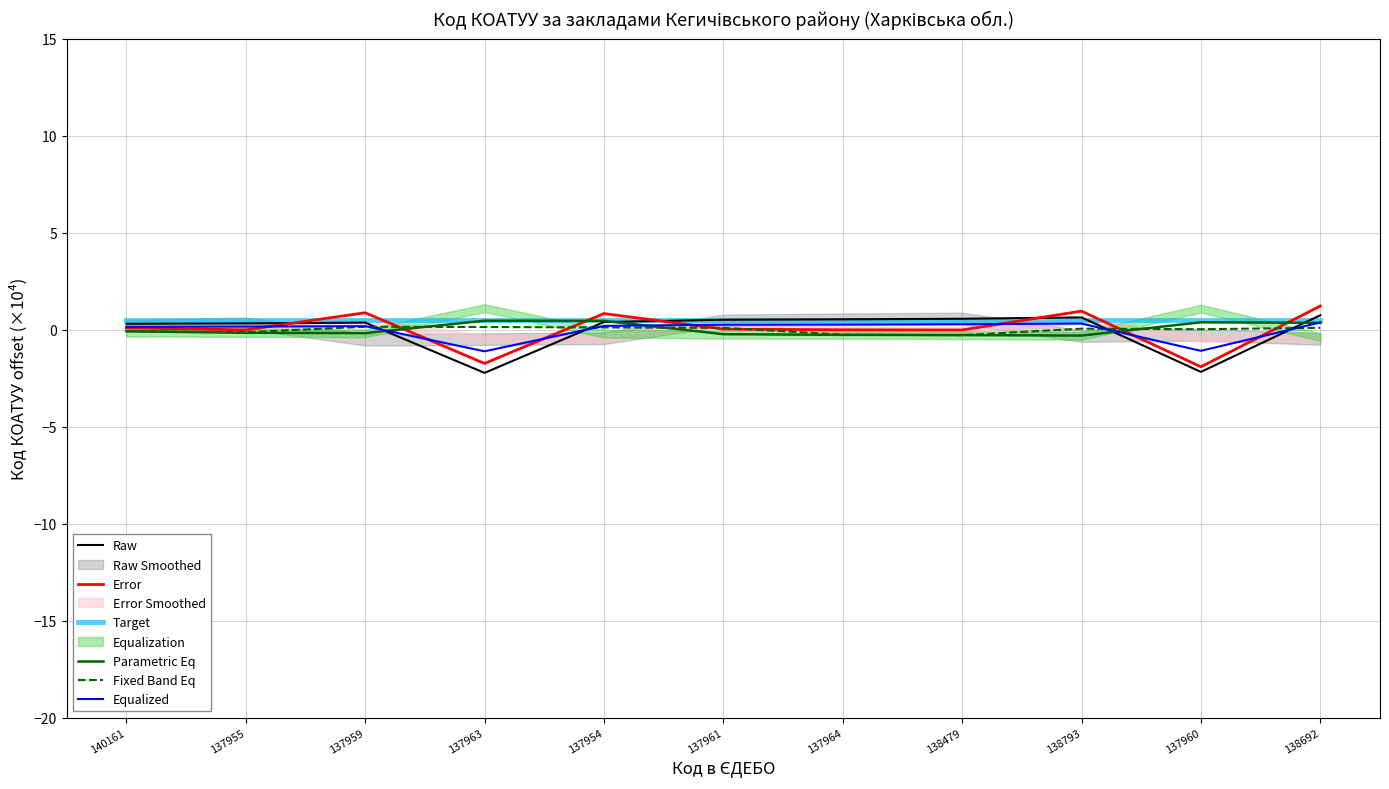

The value of Equalized at 137955 is 0.2. True or false?

True